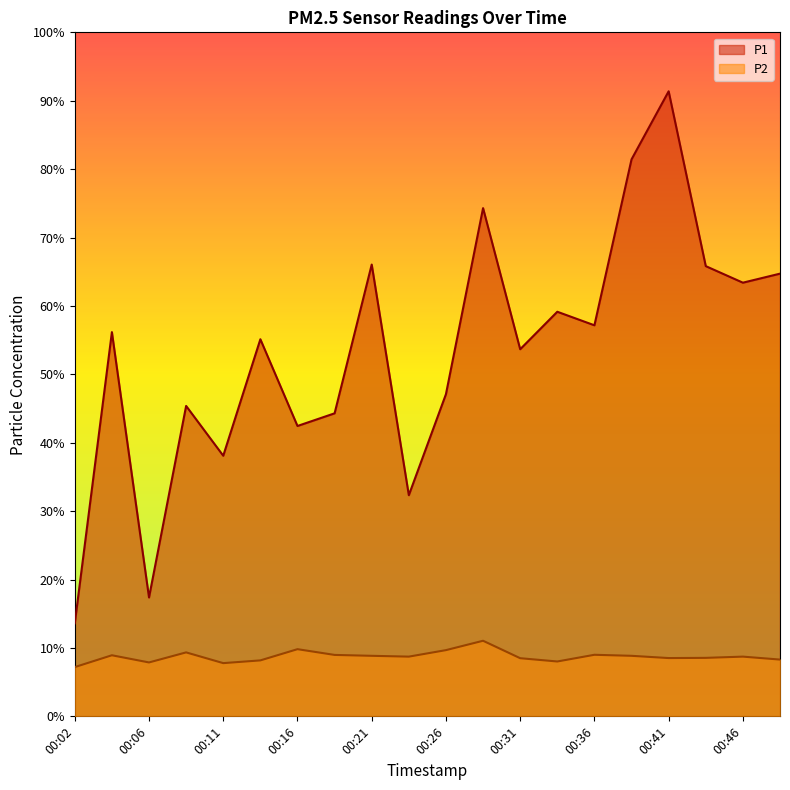

What is the difference between the maximum and minimum values in the P2 series?

3.9